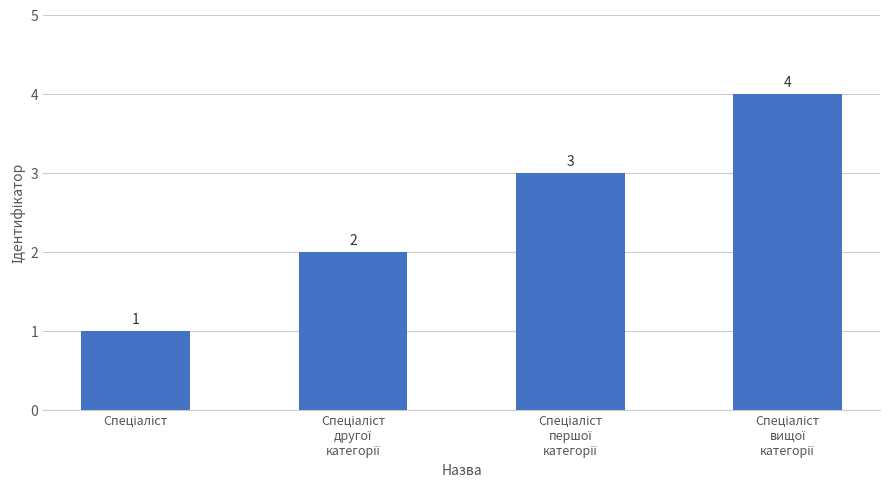

What is the difference between the maximum and minimum values?

3